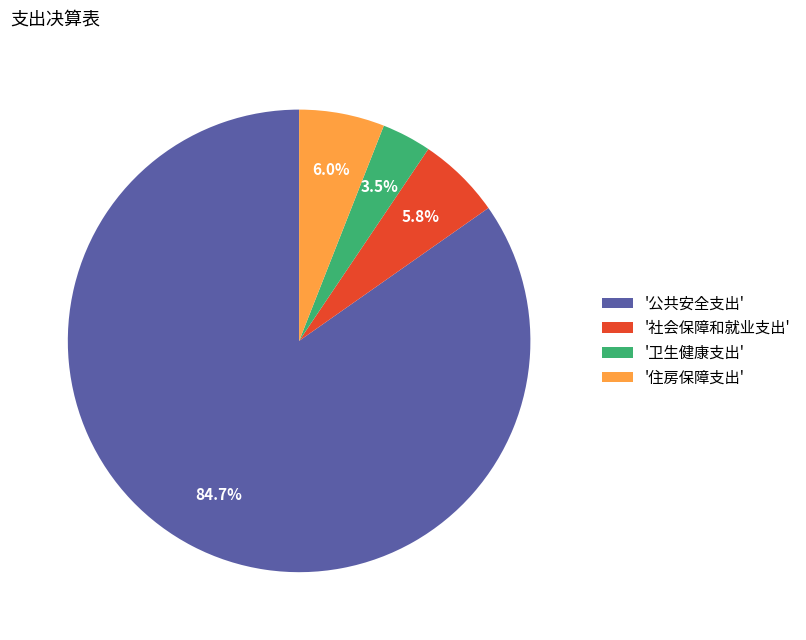

Which category has the biggest portion of the pie?

'公共安全支出'